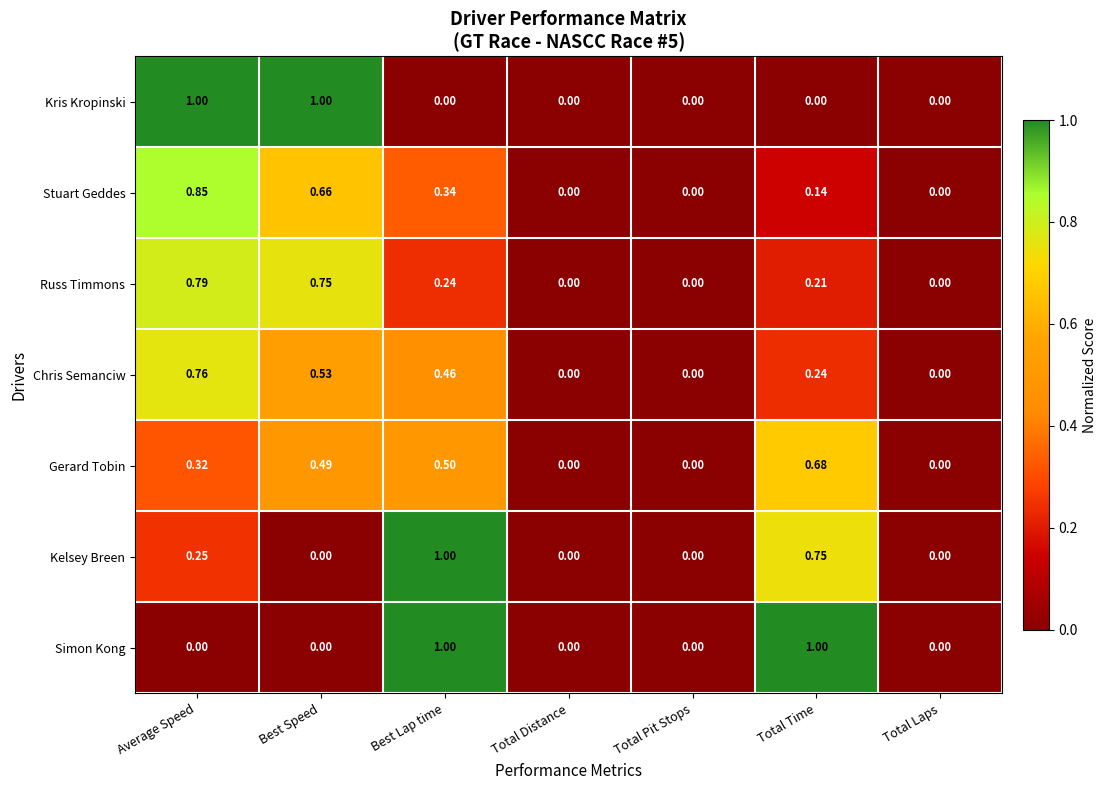

At Average Speed, list the series in order from largest to smallest.

Kris Kropinski, Stuart Geddes, Russ Timmons, Chris Semanciw, Gerard Tobin, Kelsey Breen, Simon Kong